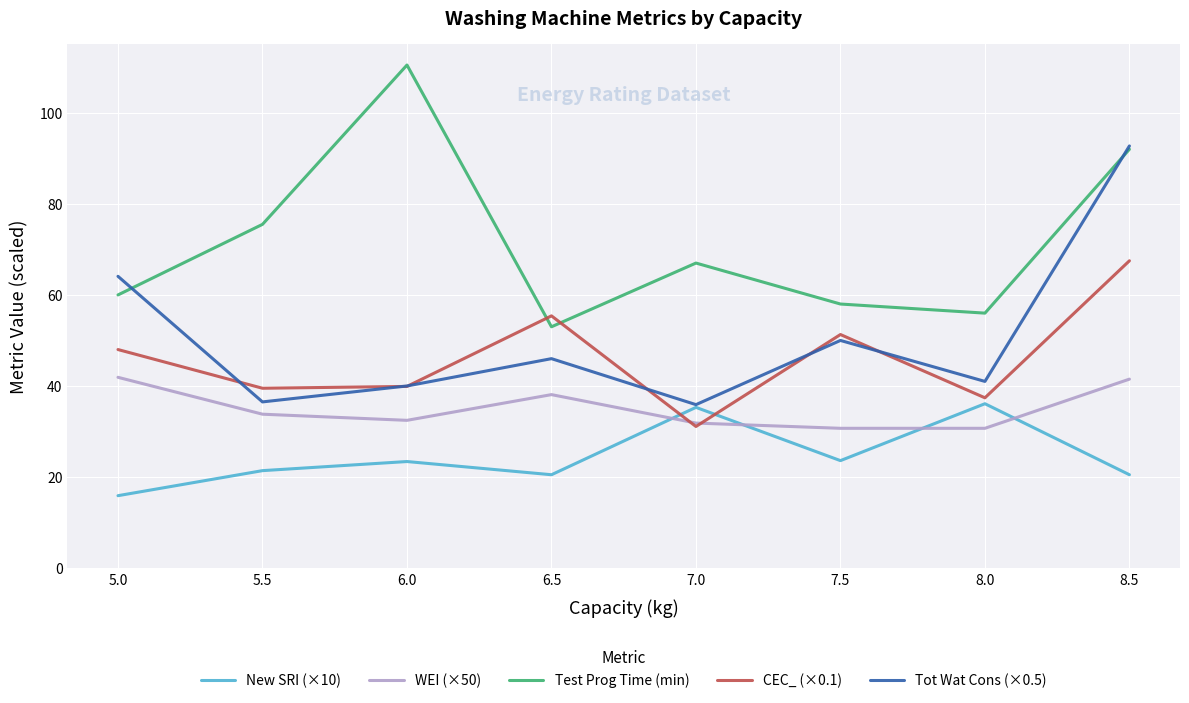

What is the difference between the second highest and second lowest values in the CEC_ (×0.1) series?

18.0